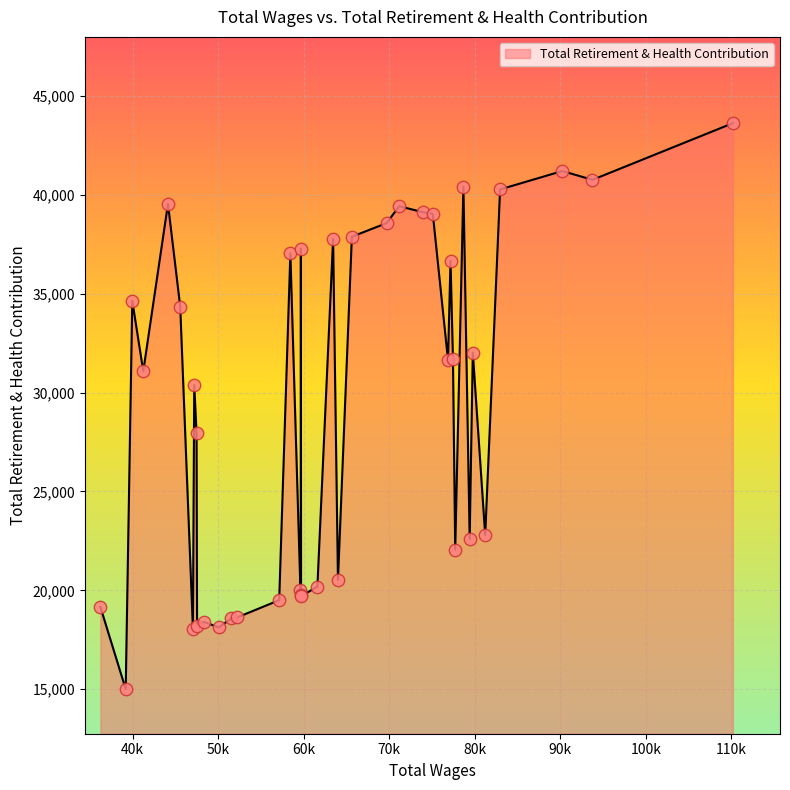

What is the difference between the maximum and minimum values?

28619